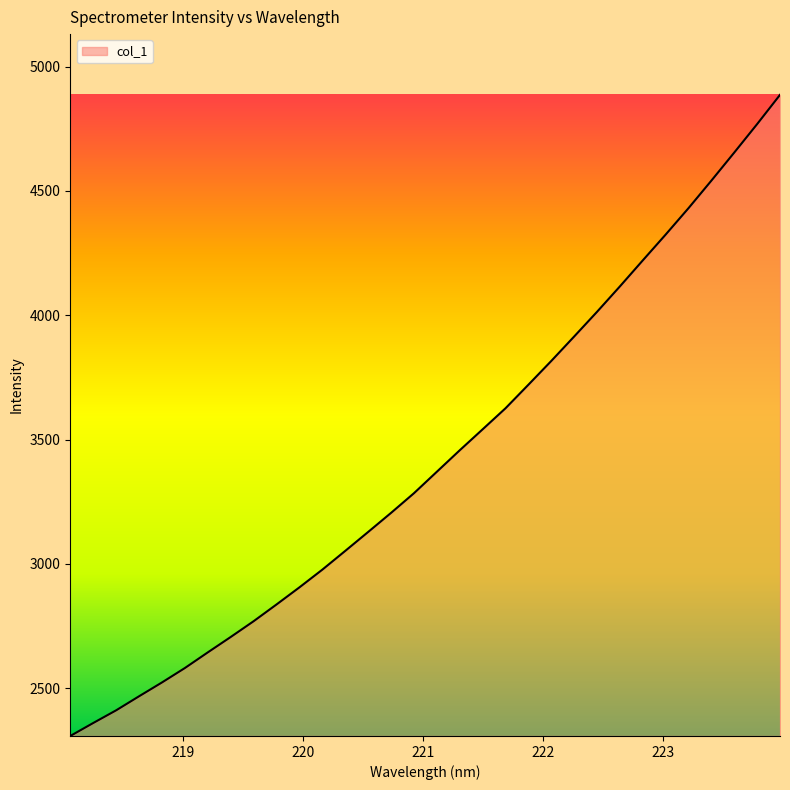

What is the difference between the maximum and second lowest values?

2526.6